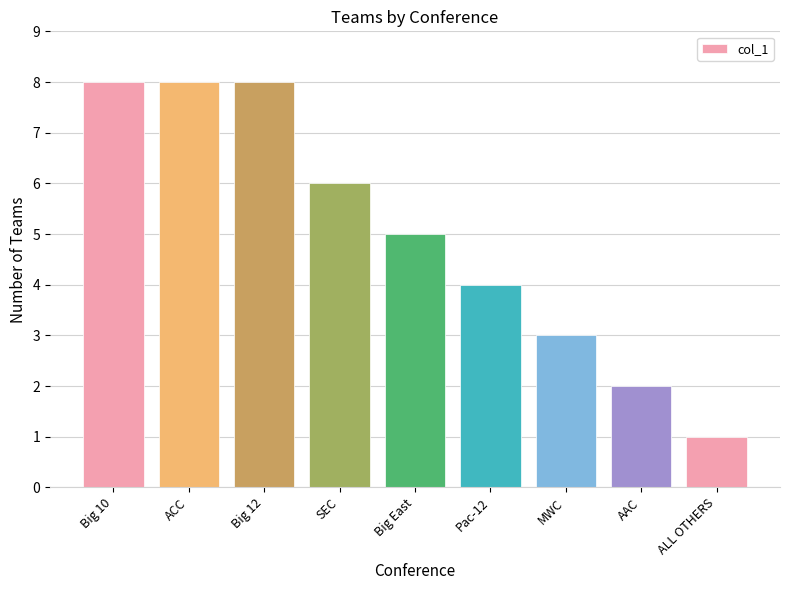

Reading left to right, transcribe all the data shown in this chart.

8	8	8	6	5	4	3	2	1